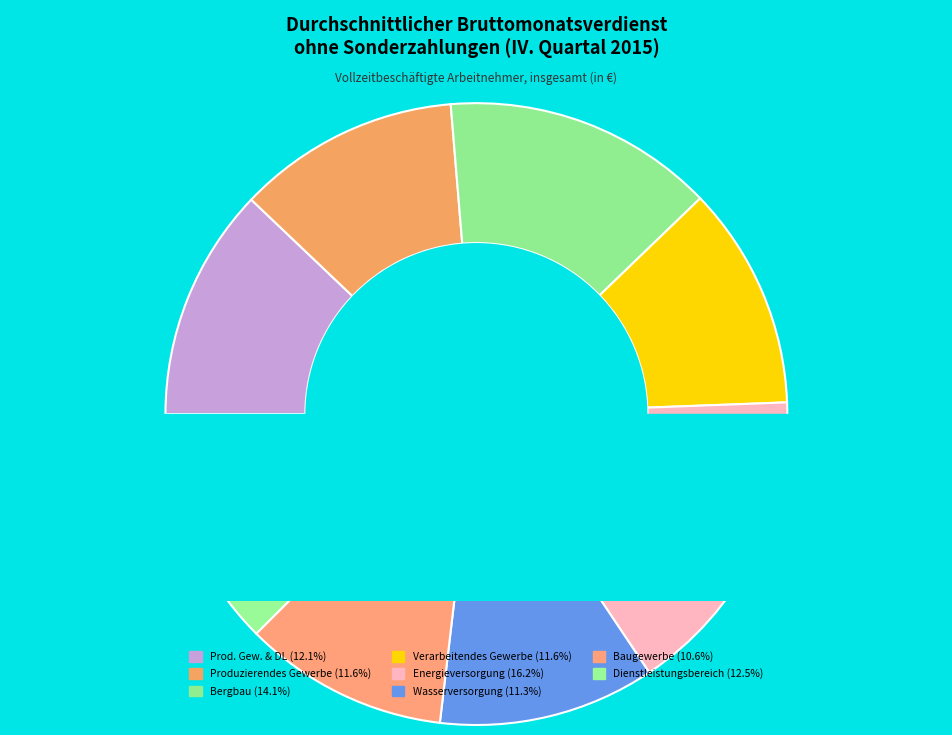

What portion of the pie excludes Bergbau und Gewinnung von Steinen?

85.9%